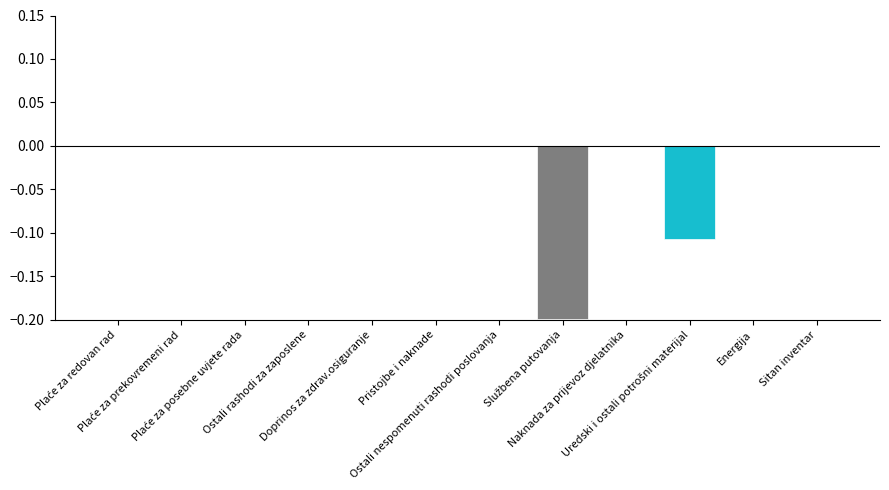

What is the sum of all values?

-0.3